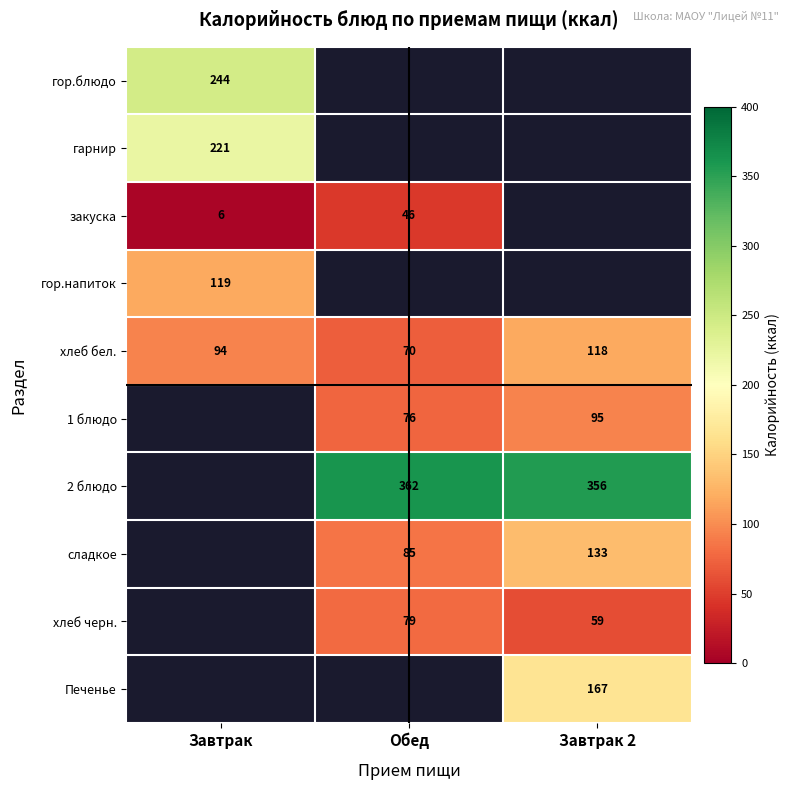

What is the difference between the highest and lowest values at Завтрак?

238.2